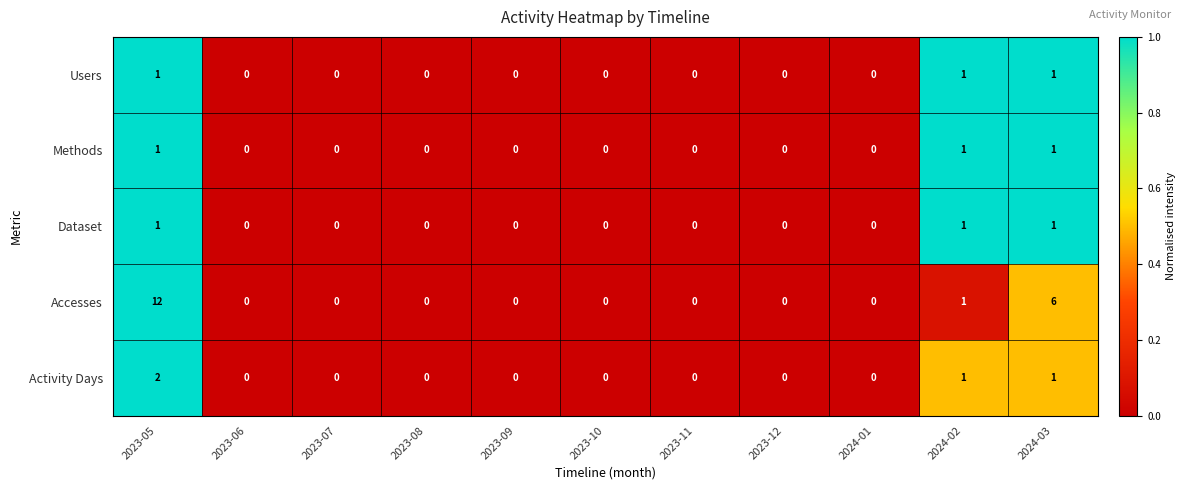

What is the sum of all Accesses values?

19